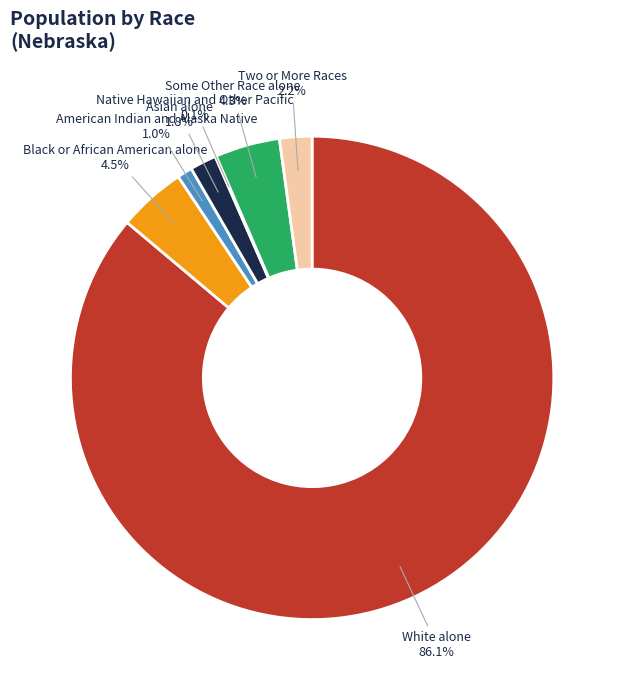

Which category accounts for the majority?

White alone